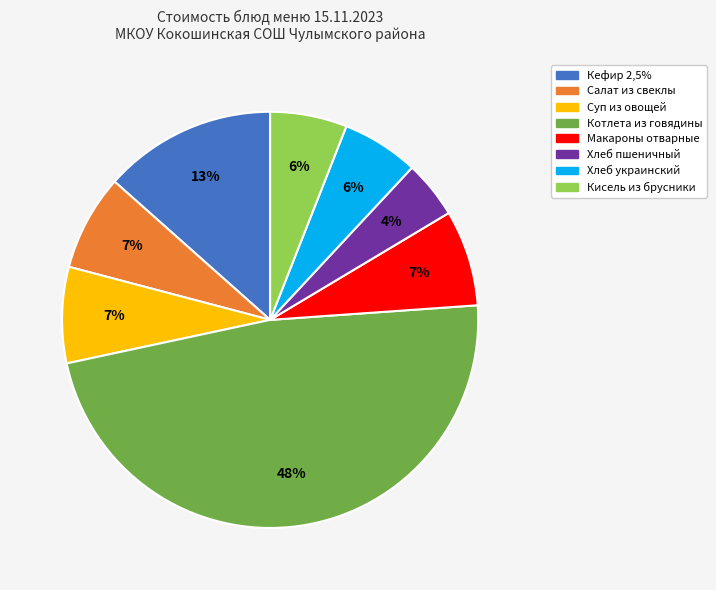

Count the number of slices in the pie.

8